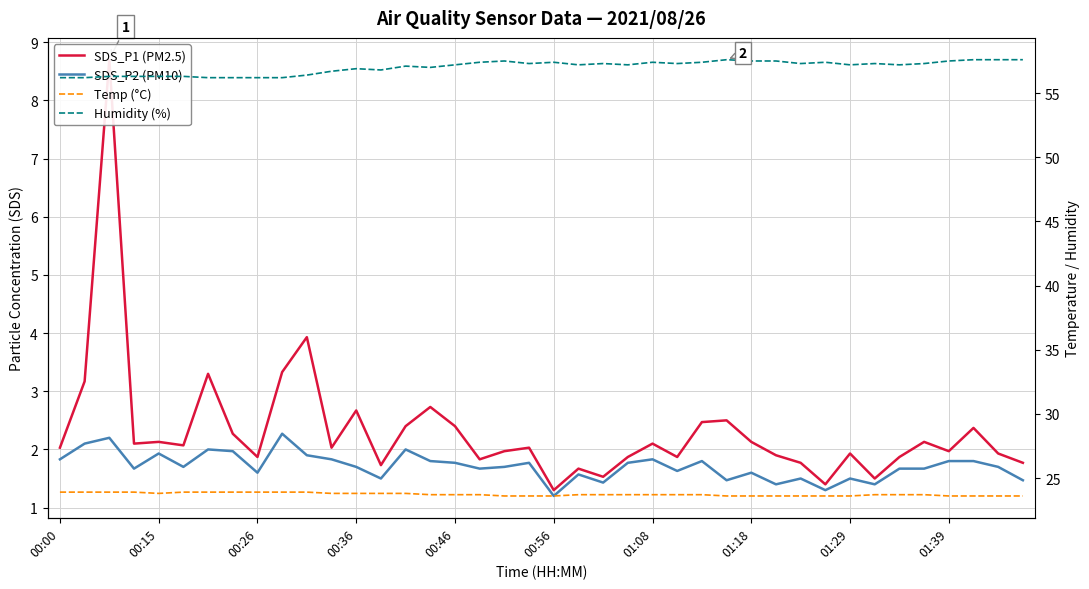

True or false: Humidity (%) and SDS_P2 (PM10) intersect in this chart.

False